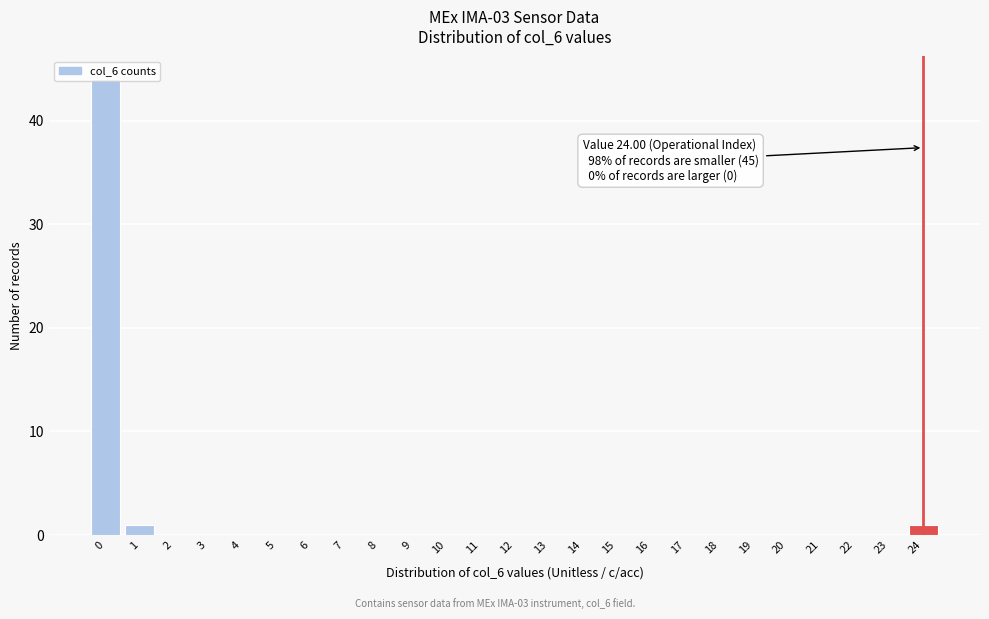

What is the greatest value displayed?

44